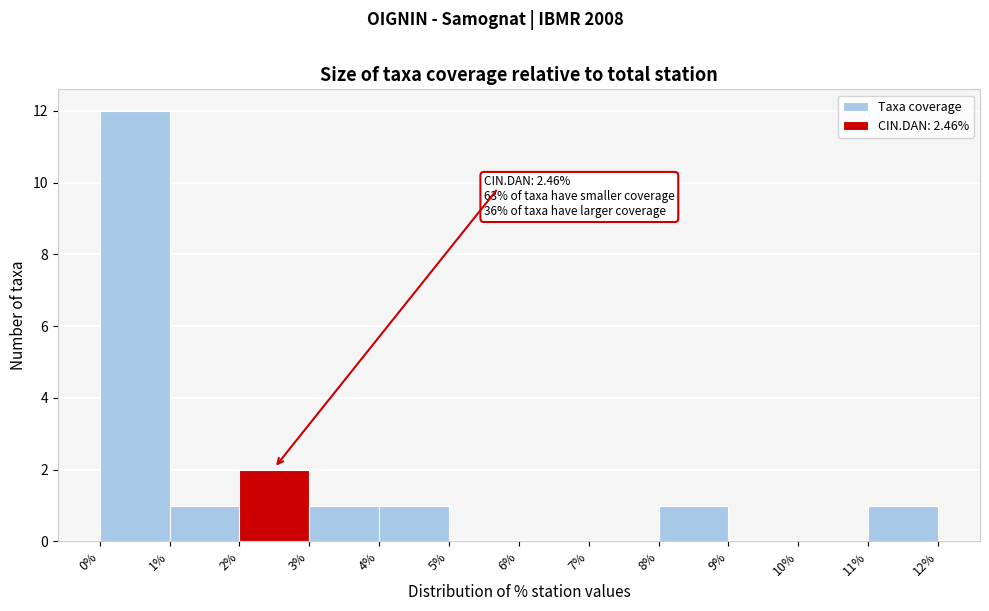

Over which range of the x-axis is the bar tallest?

0% to 1%